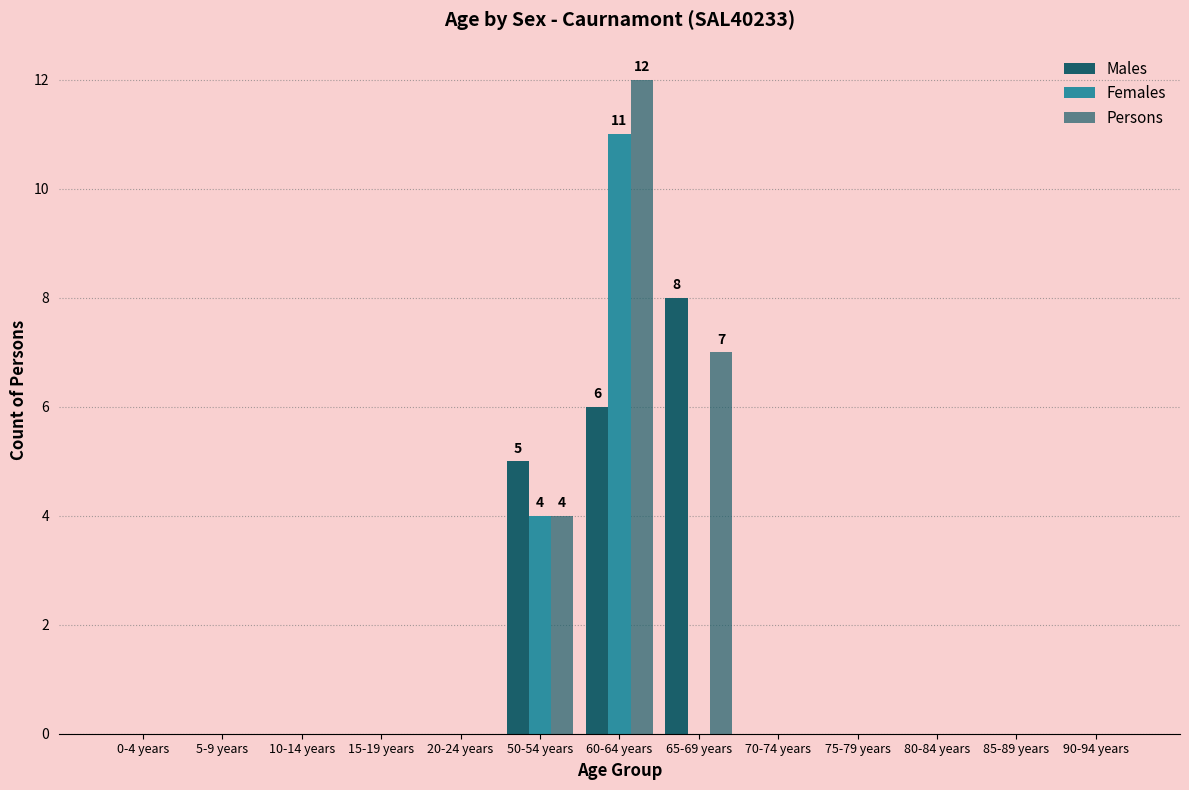

True or false: Persons has a value of 0 at 10-14 years.

True